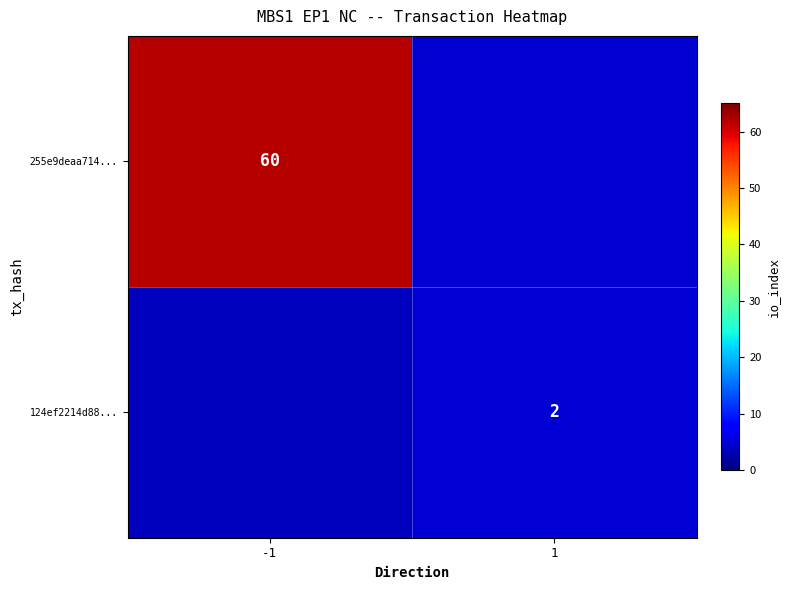

What is the sum of all 124ef2214d88... values?

8.7